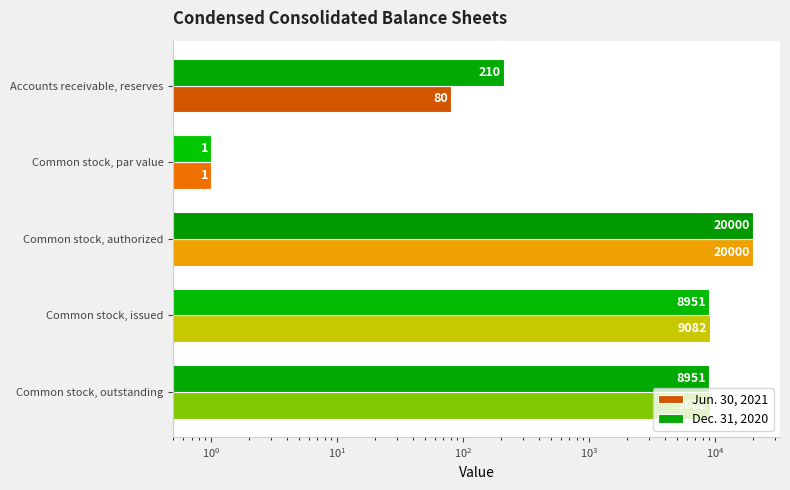

What is the lowest value of the Jun. 30, 2021 series?

1